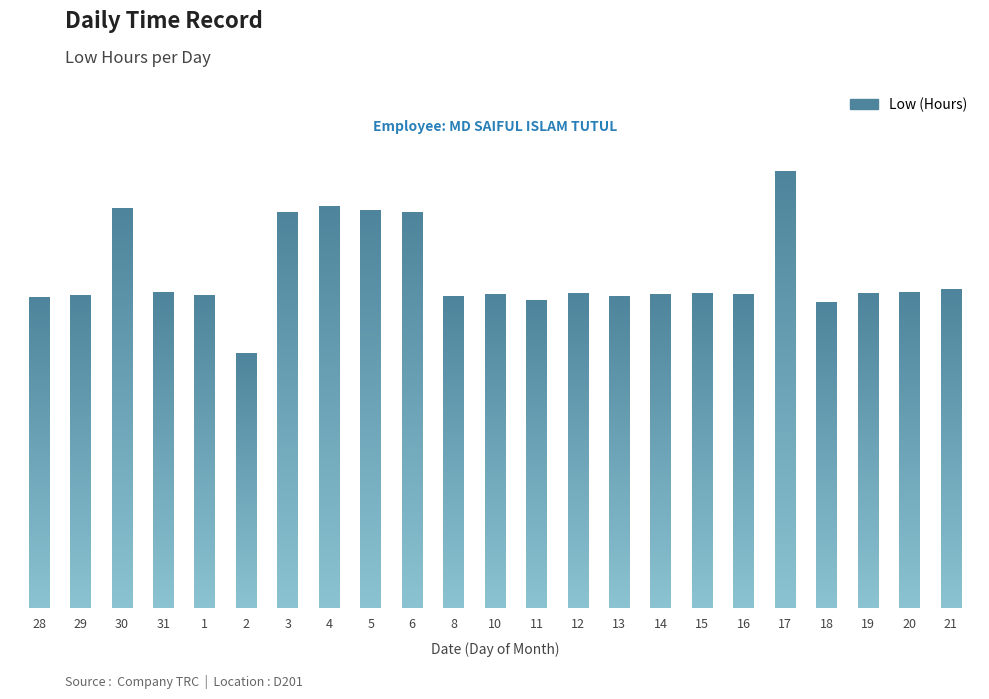

How many data points are above 11?

22